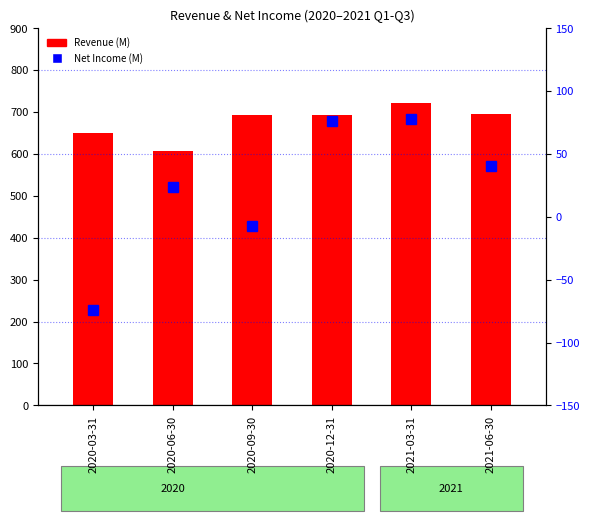

Does the chart contain stacked bars?

No